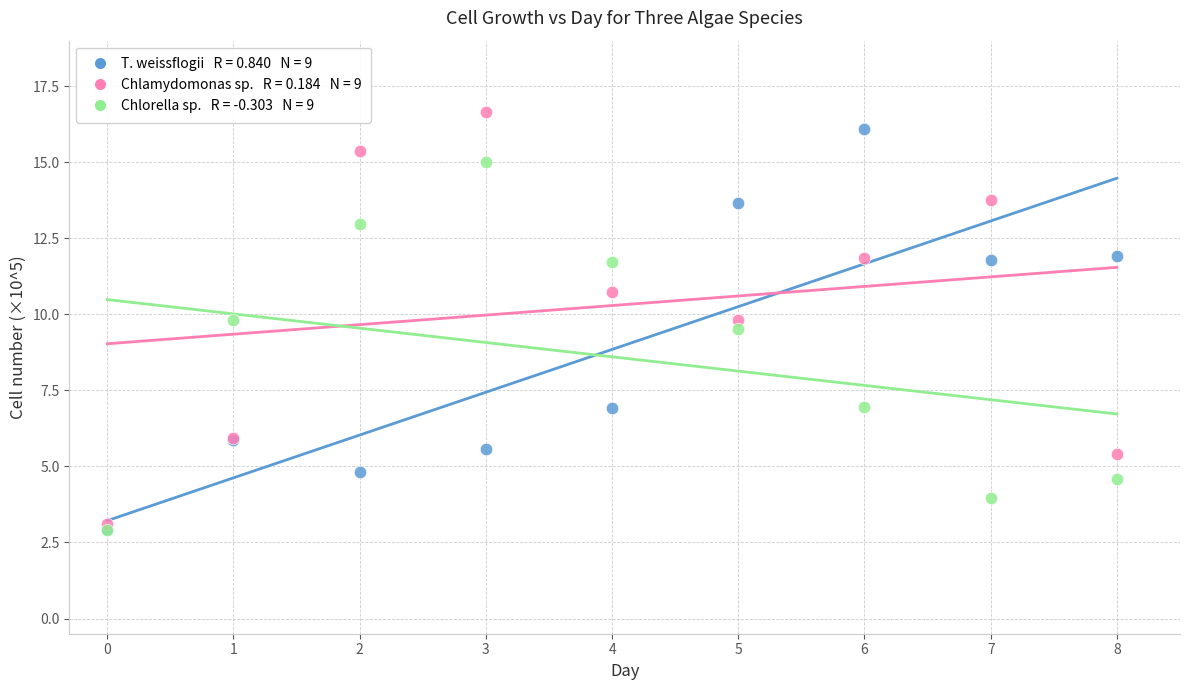

Across all series, what Y value is closest to 9?

9.5